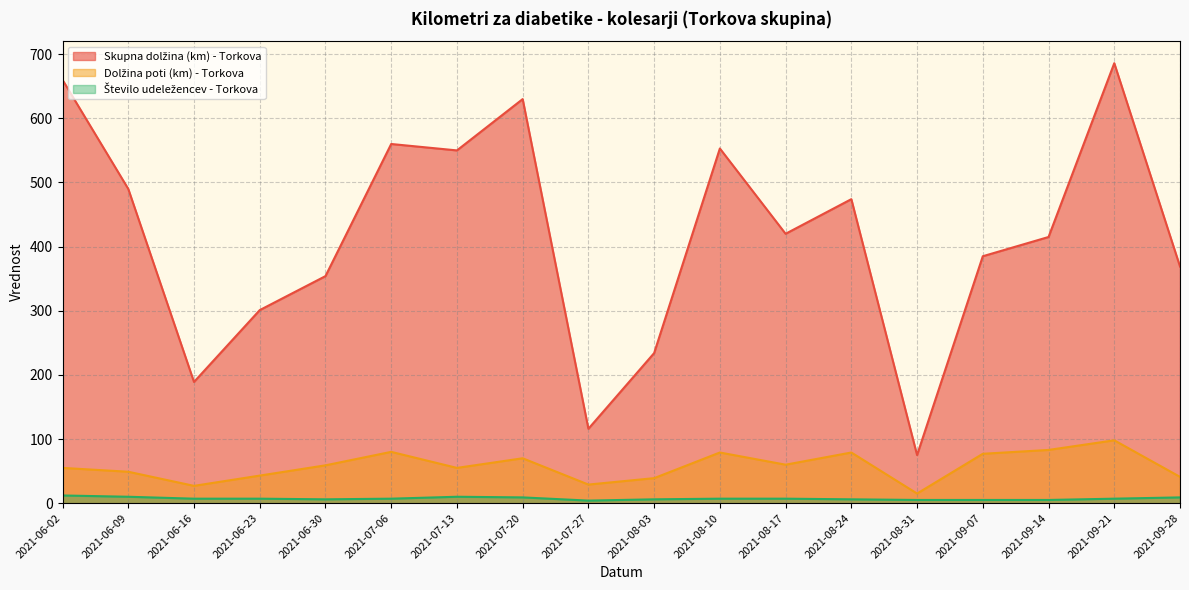

Rank the categories by Dolžina poti (km) - Torkova value from highest to lowest.

2021-09-21, 2021-09-14, 2021-07-06, 2021-08-10, 2021-08-24, 2021-09-07, 2021-07-20, 2021-08-17, 2021-06-30, 2021-06-02, 2021-07-13, 2021-06-09, 2021-06-23, 2021-09-28, 2021-08-03, 2021-07-27, 2021-06-16, 2021-08-31